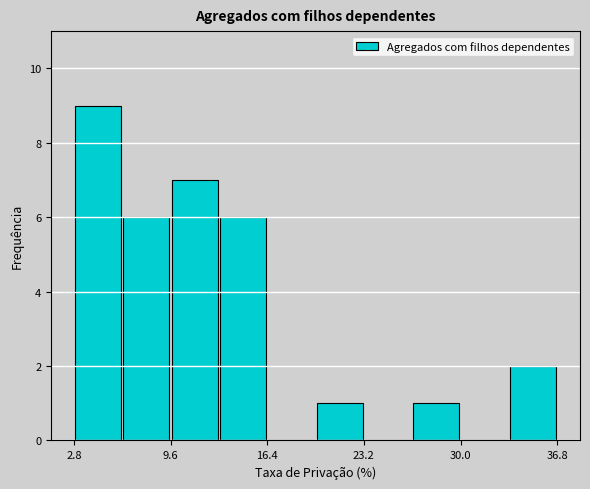

Read against the x-axis, roughly where is the centre of the tallest bar?

5